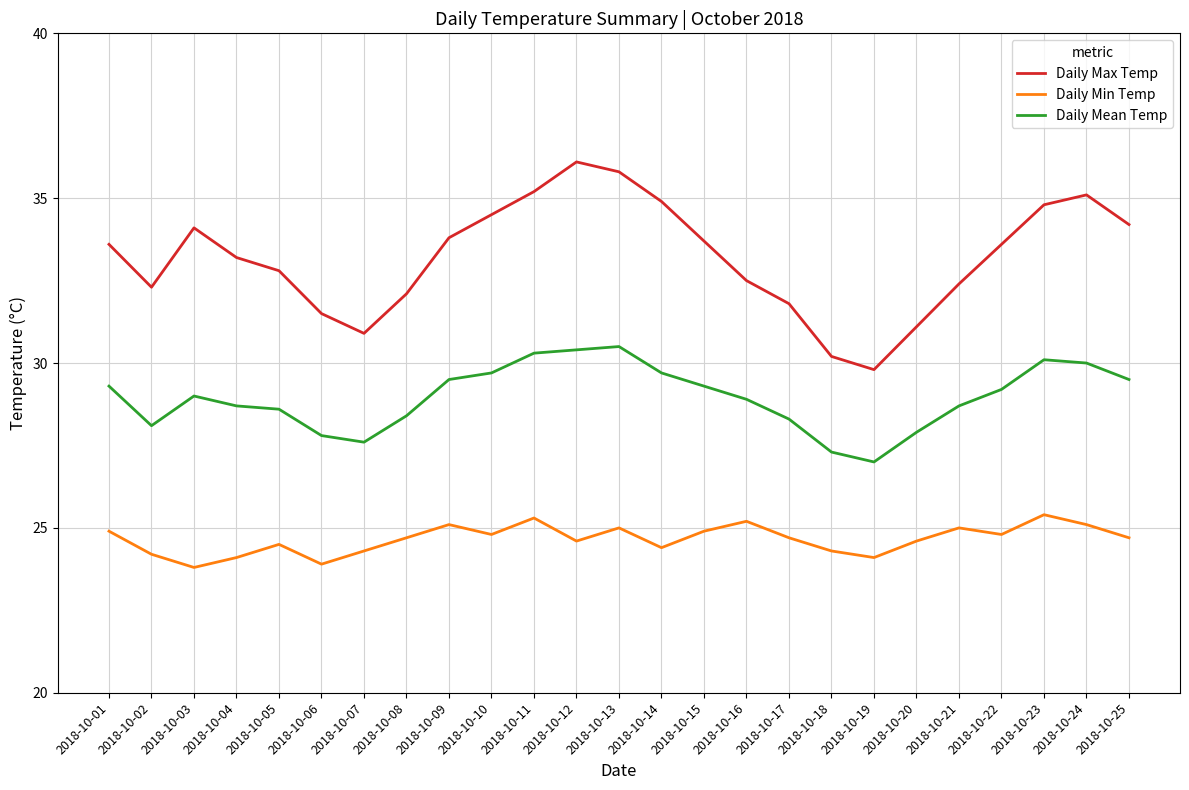

Which series has the largest total across all categories?

Daily Max Temp